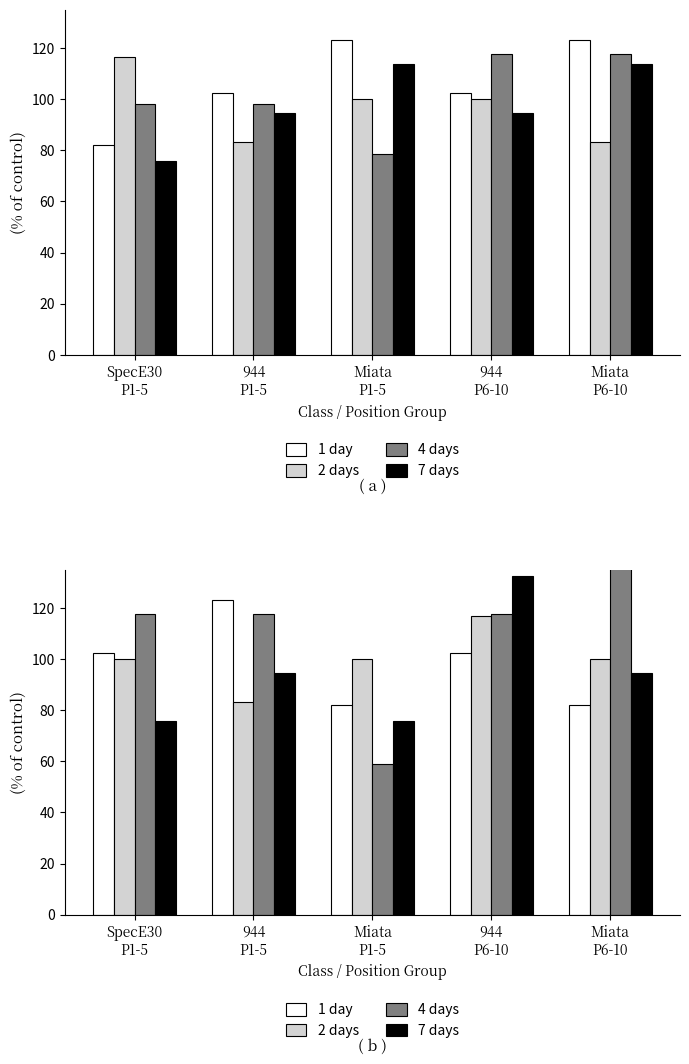

Reading left to right, what are all the values shown in this chart?

1 day: 102.6	123.1	82.1	102.6	82.1
2 days: 100.0	83.3	100.0	116.7	100.0
4 days: 117.6	117.6	58.8	117.6	137.3
7 days: 75.8	94.7	75.8	132.6	94.7